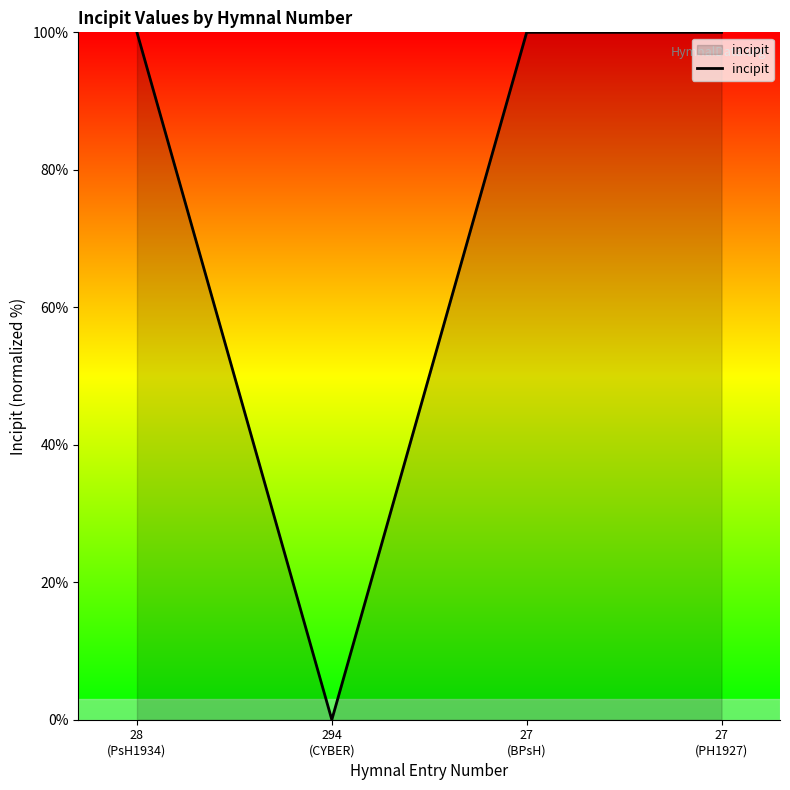

Reading left to right, what are all the values shown in this chart?

28
(PsH1934)=100	294
(CYBER)=0	27
(BPsH)=100	27
(PH1927)=100